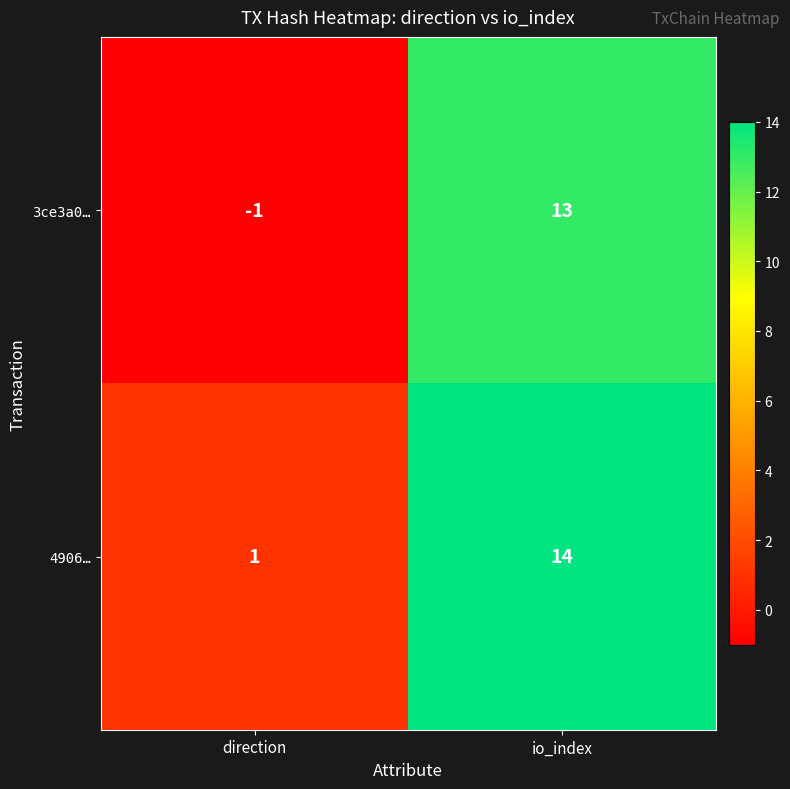

Which series has the largest total across all categories?

4906…